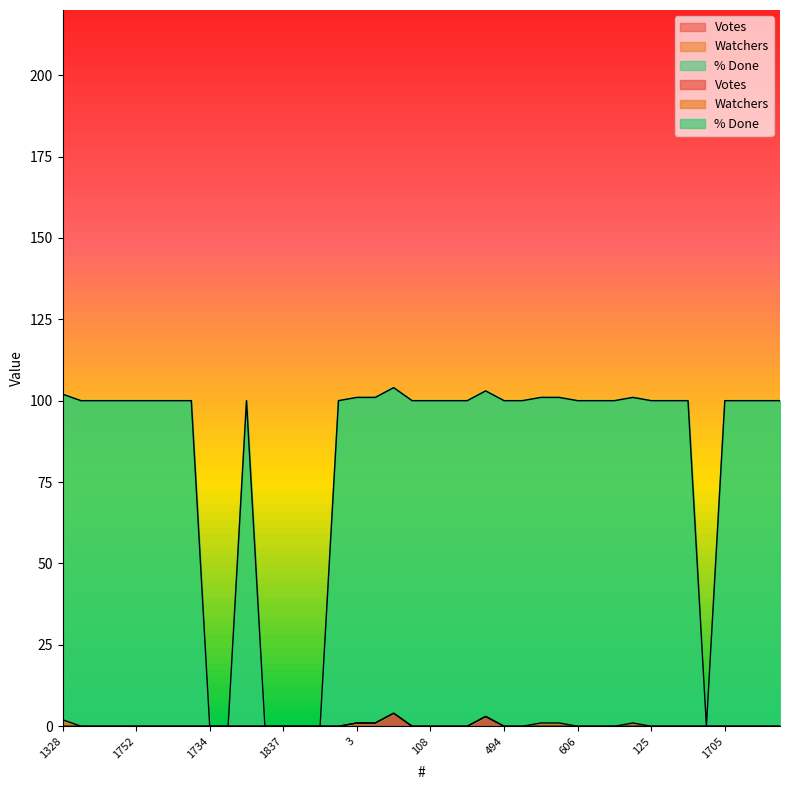

Is the value of % Done at 1917 greater than the value of Votes at 1003?

Yes